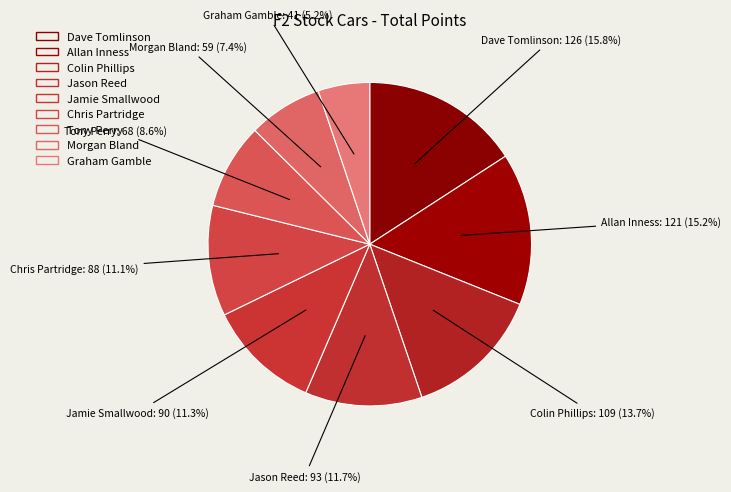

Is there any slice that represents more than half of the pie?

No